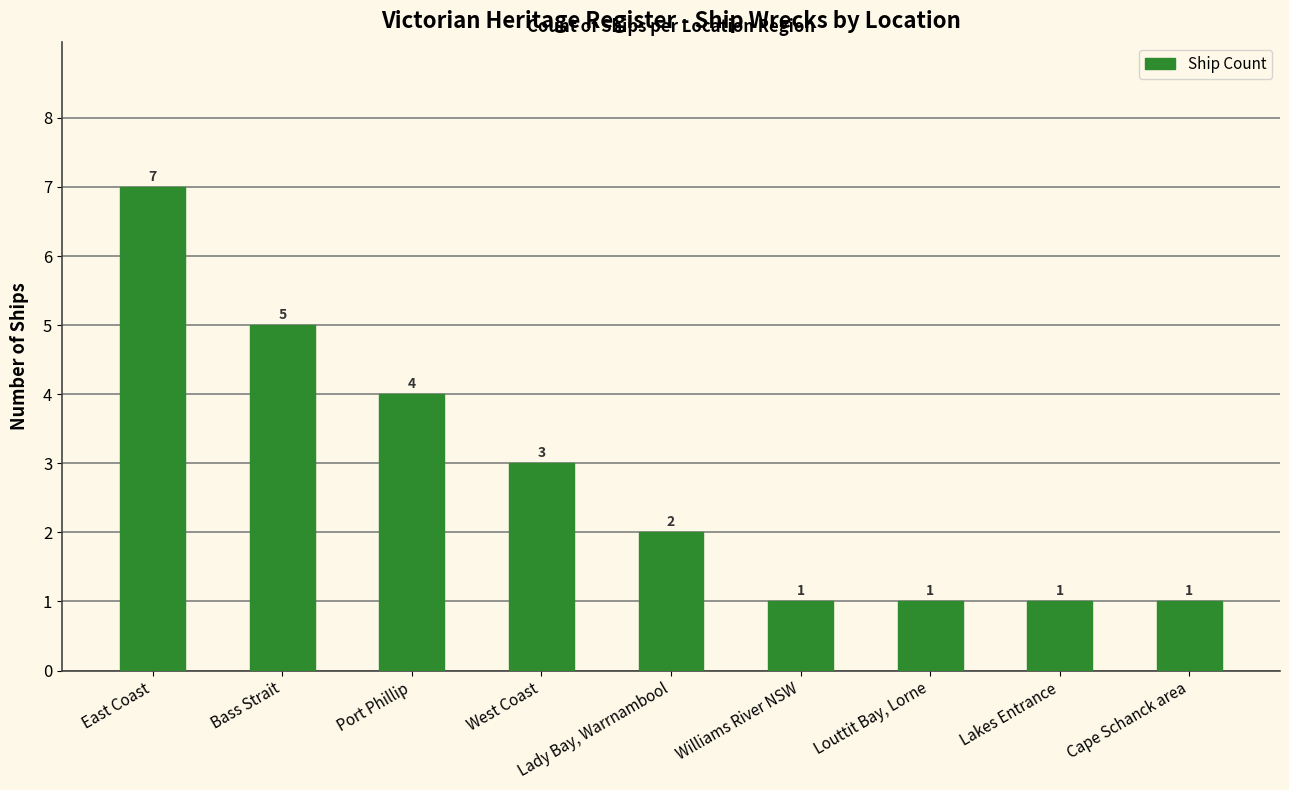

The value at Cape Schanck area is 2. True or false?

False